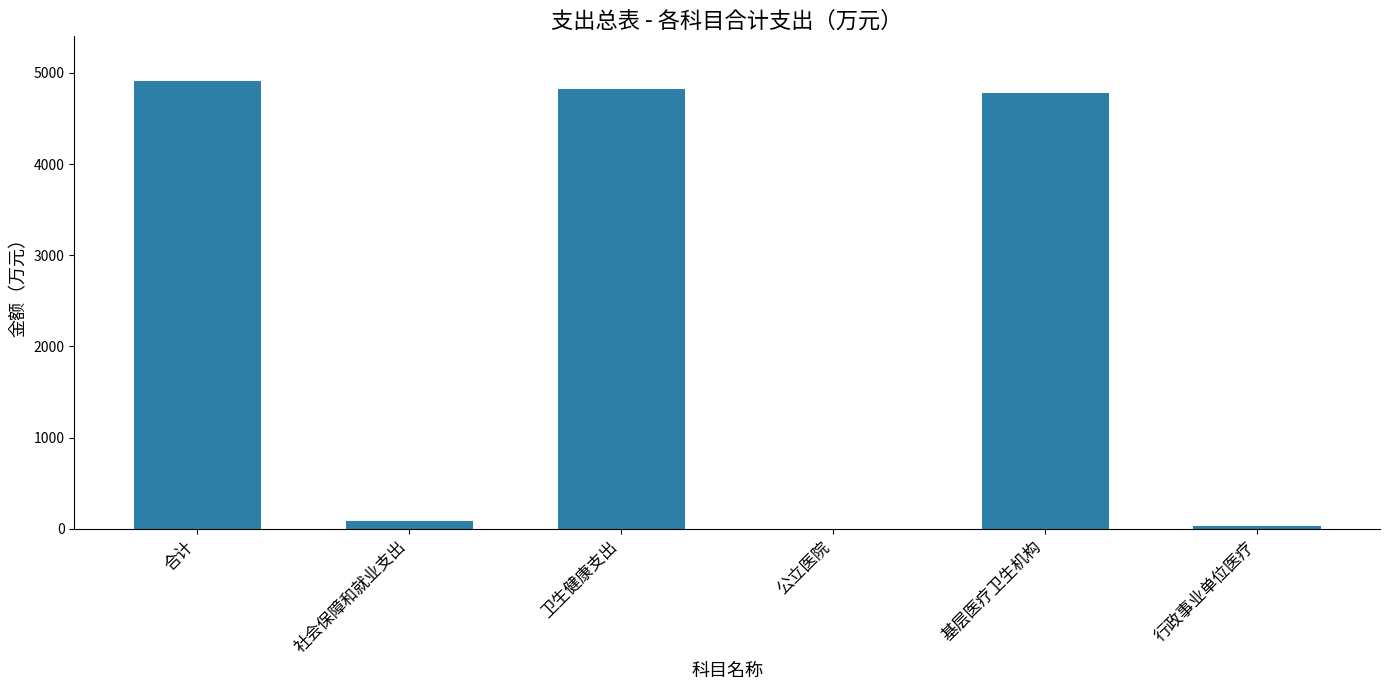

What is the maximum value shown in the chart?

4908.7